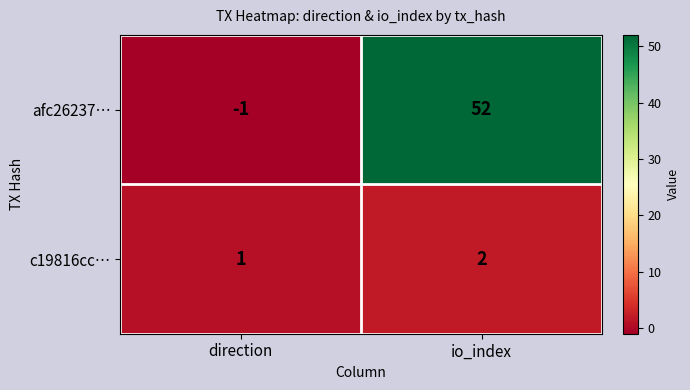

At direction, list the series in order from largest to smallest.

c19816cc…, afc26237…